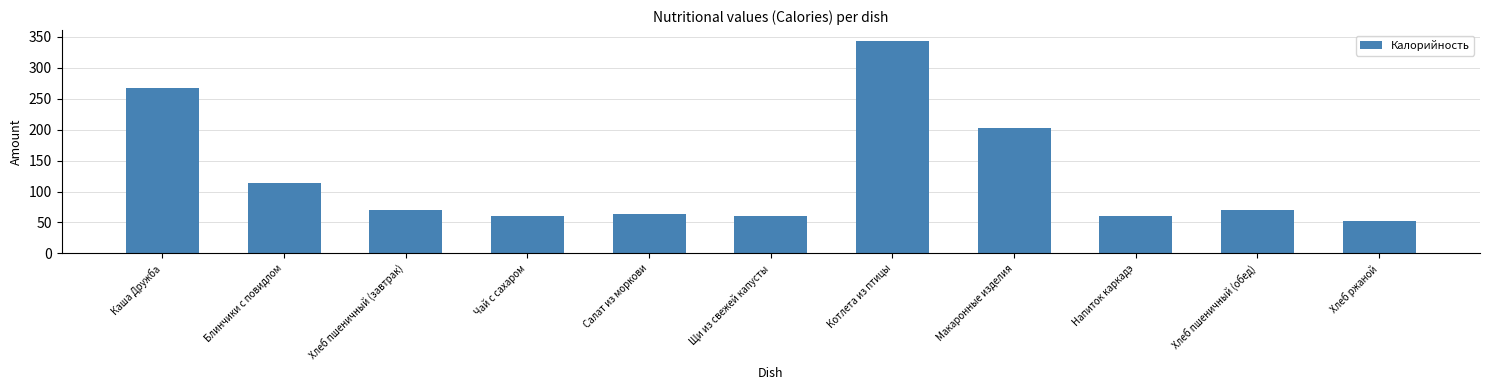

What is the minimum value shown in the chart?

52.2